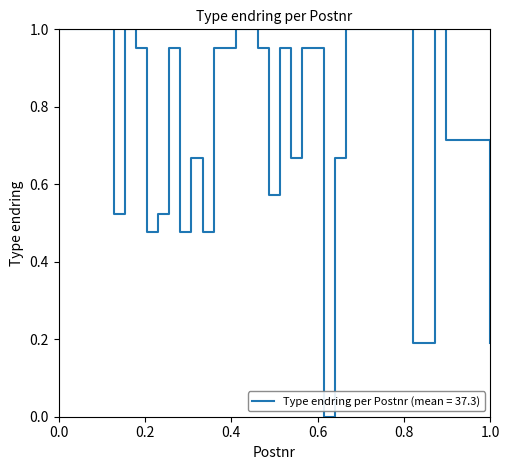

How many lines are shown in the chart?

1